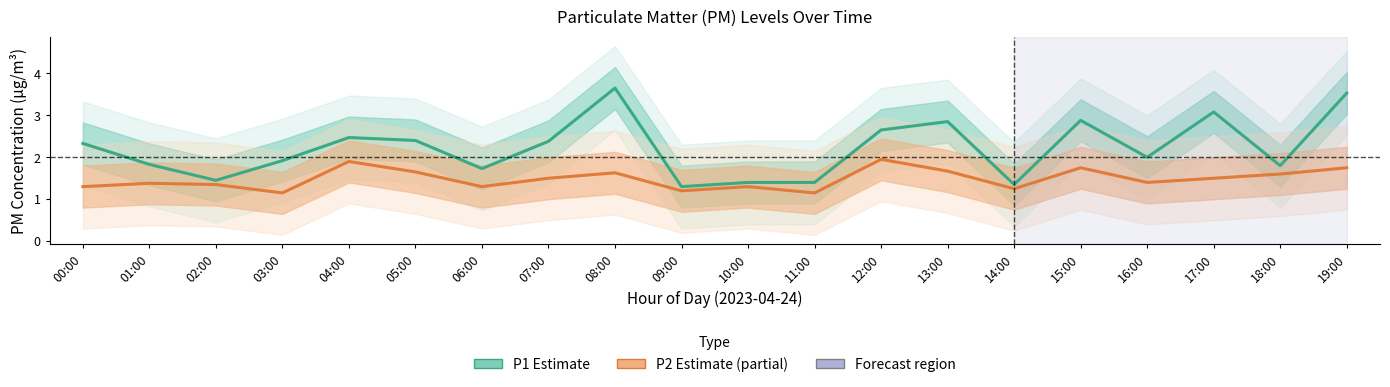

How many interior local valleys does the P2 (PM2.5) series have?

6